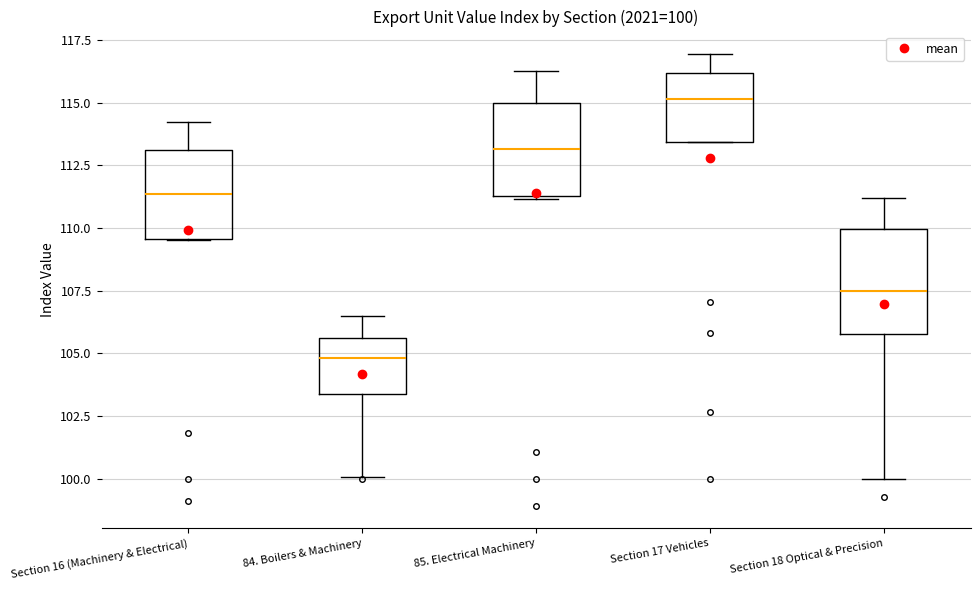

Which box has the highest median line?

Section 17 Vehicles